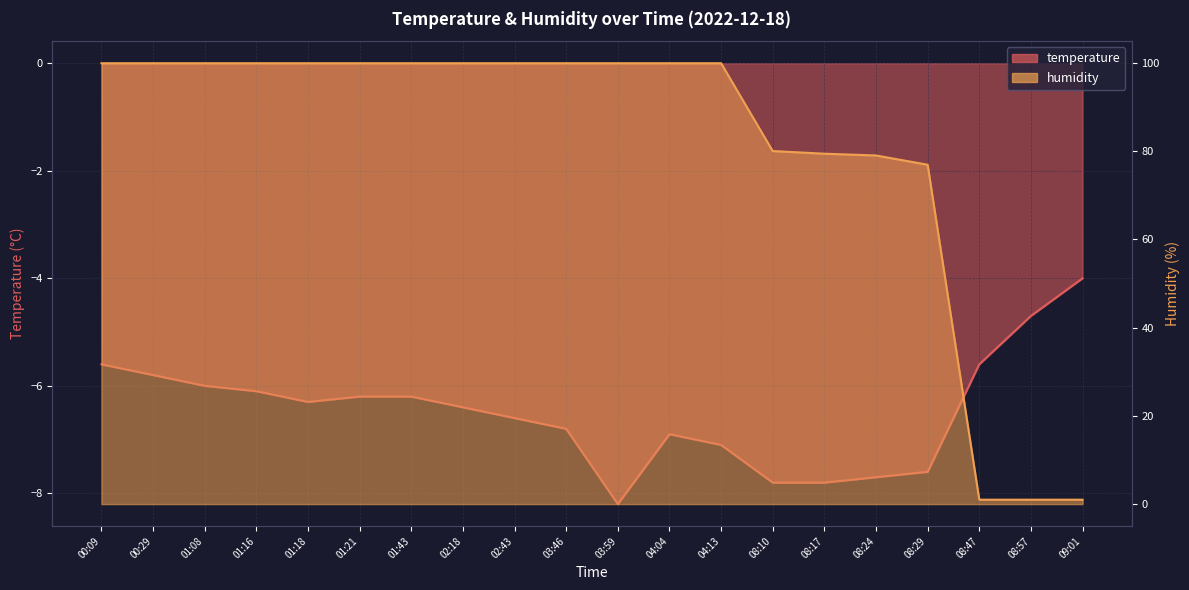

Which series has the widest spread of values?

humidity